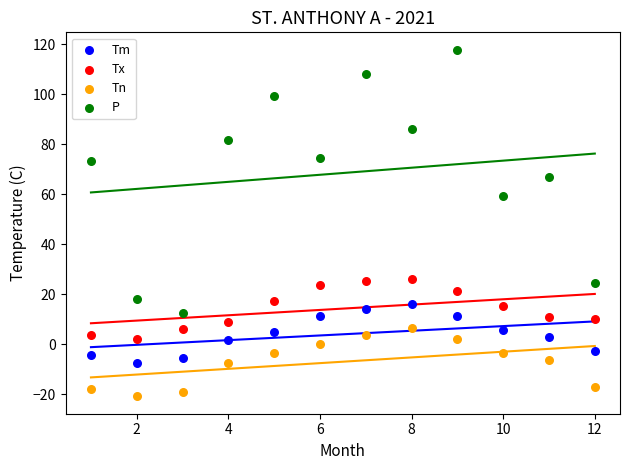

Which series reaches the minimum Y coordinate?

Tn